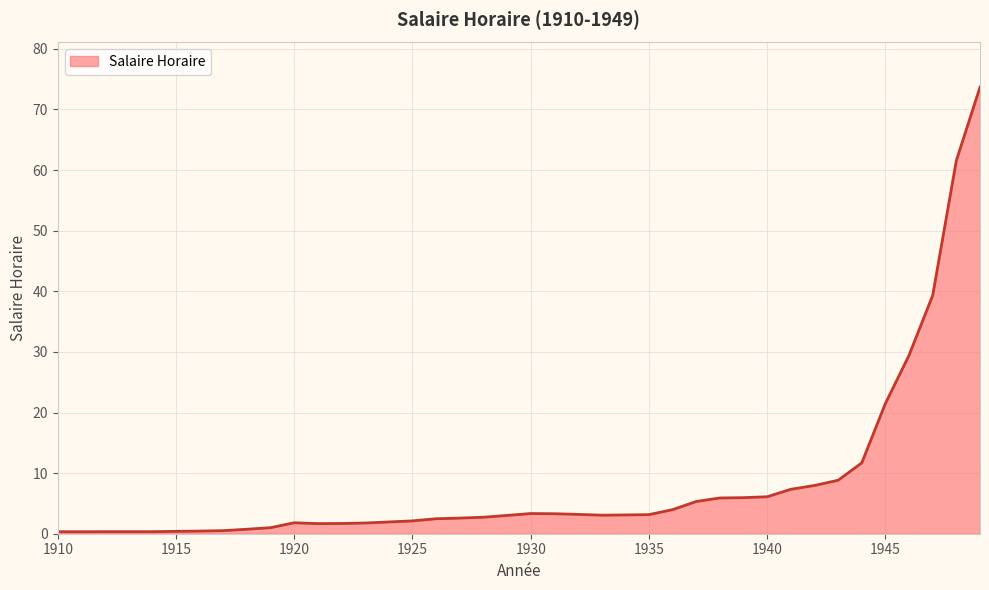

What is the maximum value shown in the chart?

73.7